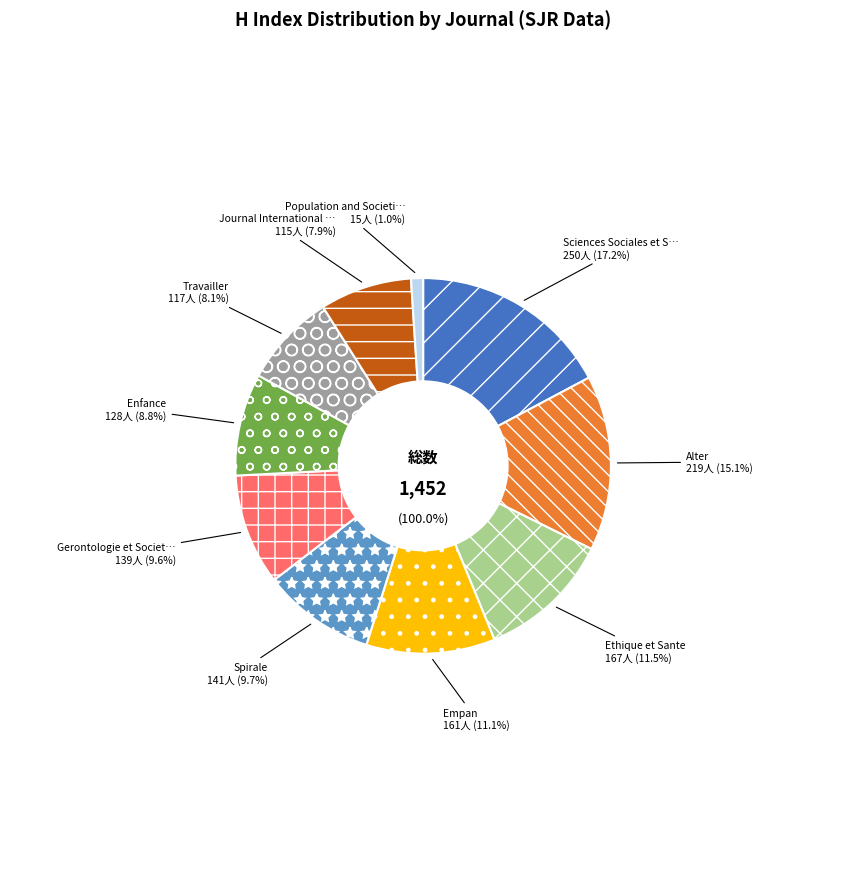

What is the smallest slice in the pie chart?

Population and Societies